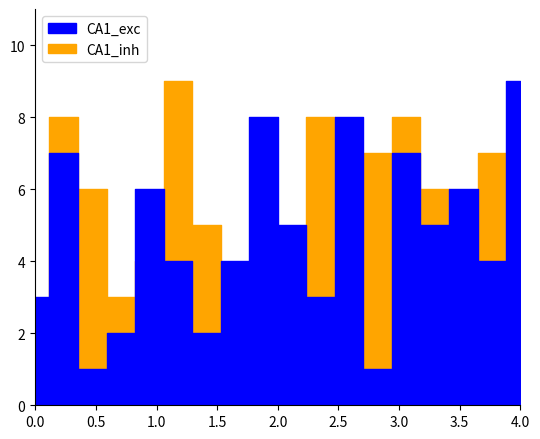

Is it true that CA1_exc equals 4 at 8?

True